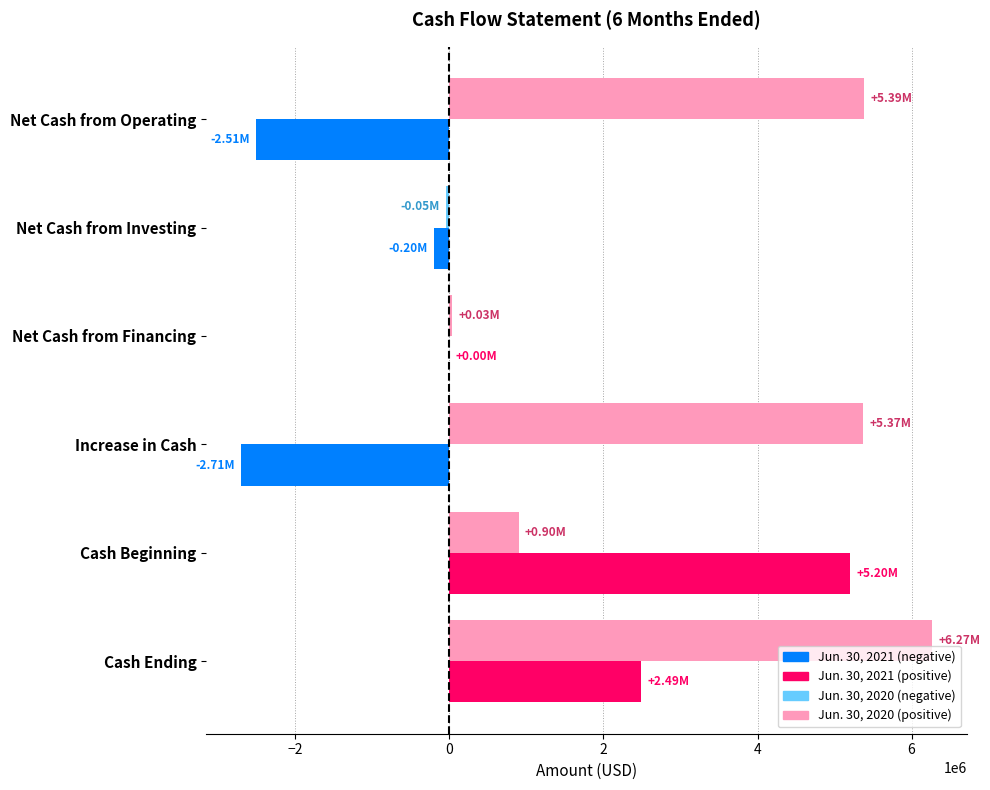

Which category has the highest value across all series?

Cash Ending